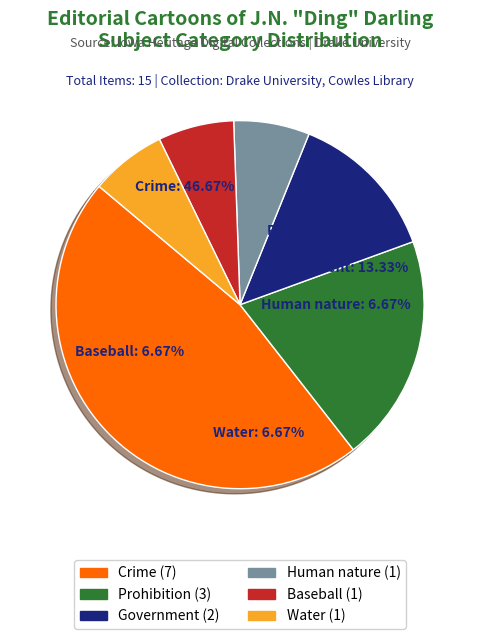

What is the largest slice in the pie chart?

Crime